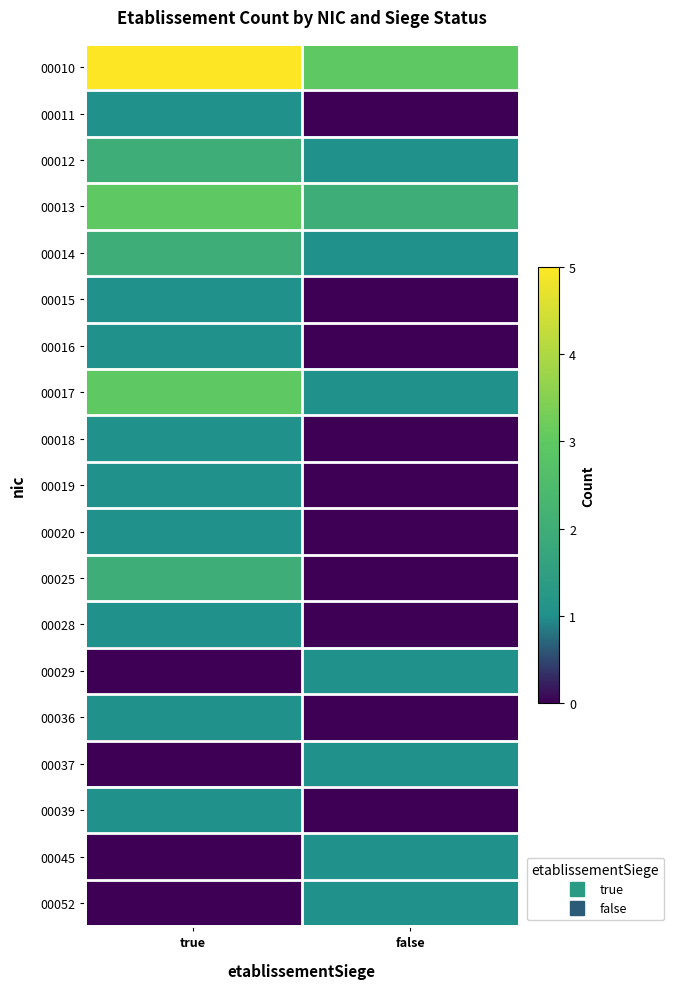

Which series has the largest total across all categories?

00010